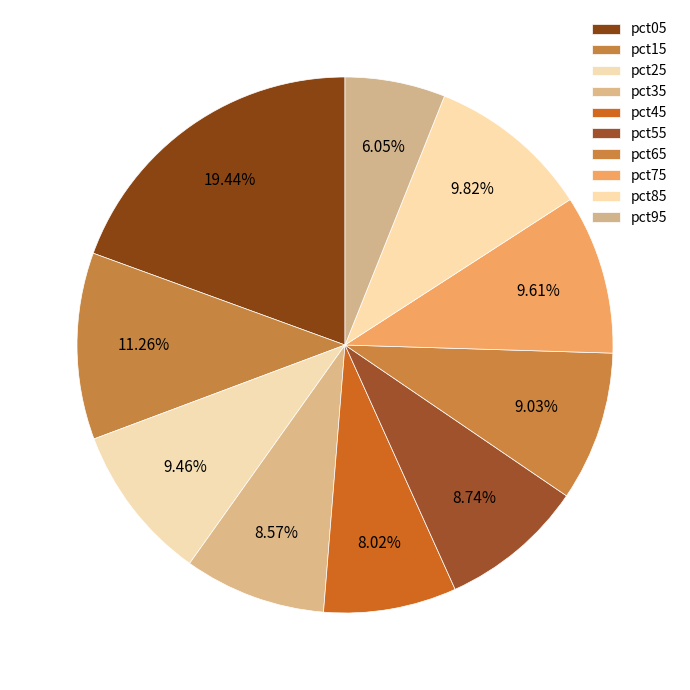

Does pct75 represent more than half of the total?

No